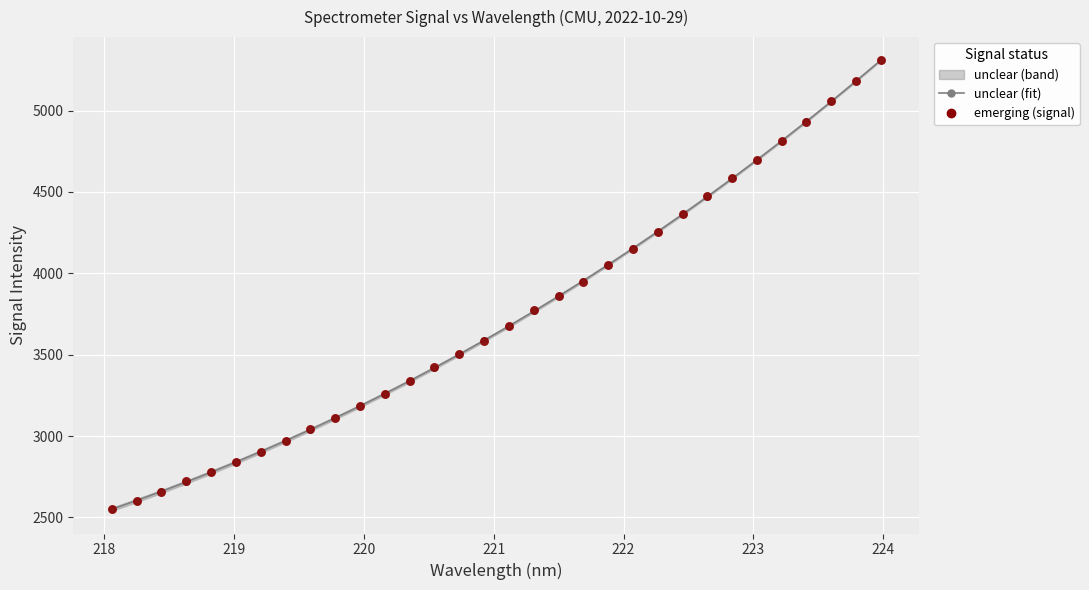

Which series reaches the minimum Y coordinate?

emerging (signal)